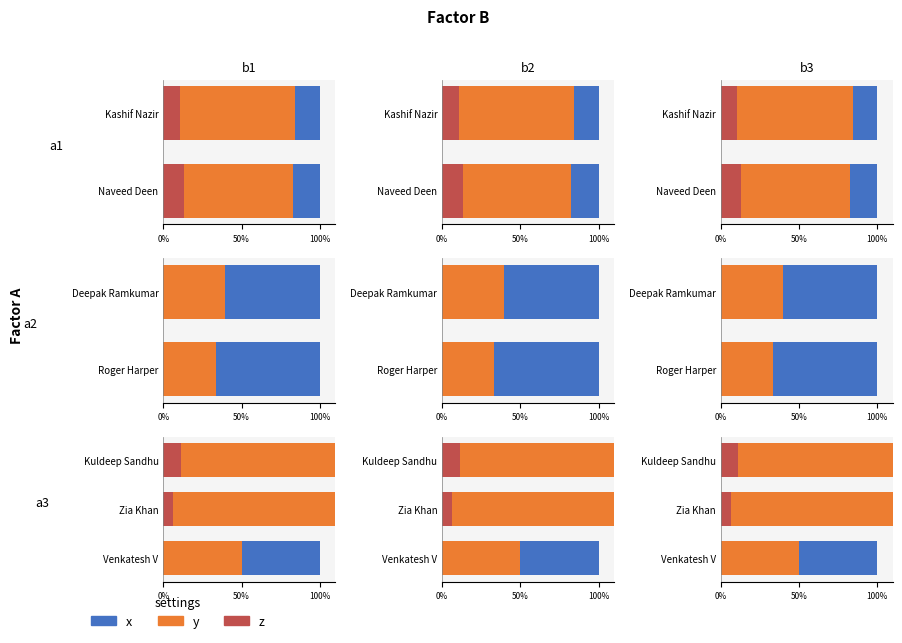

What is the sum of all x values?

2.1